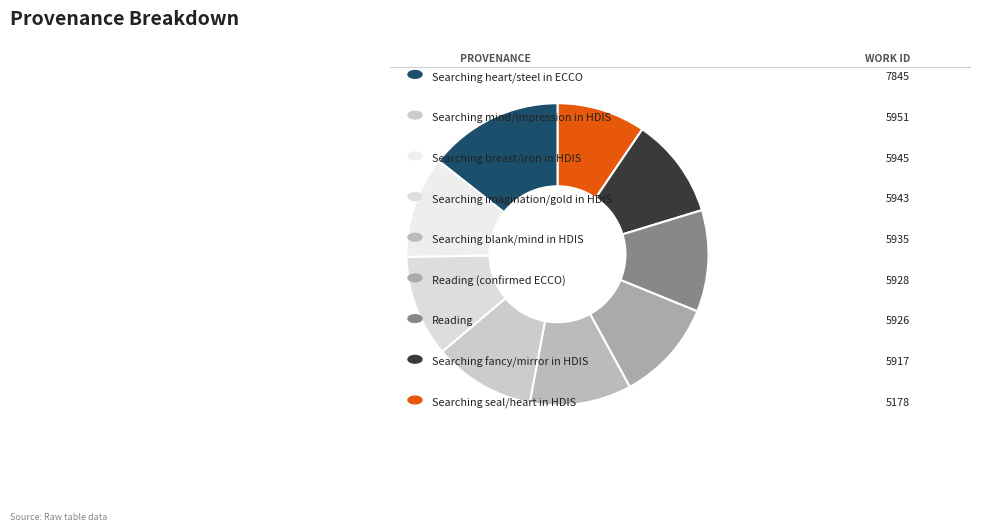

Count the number of slices in the pie.

9